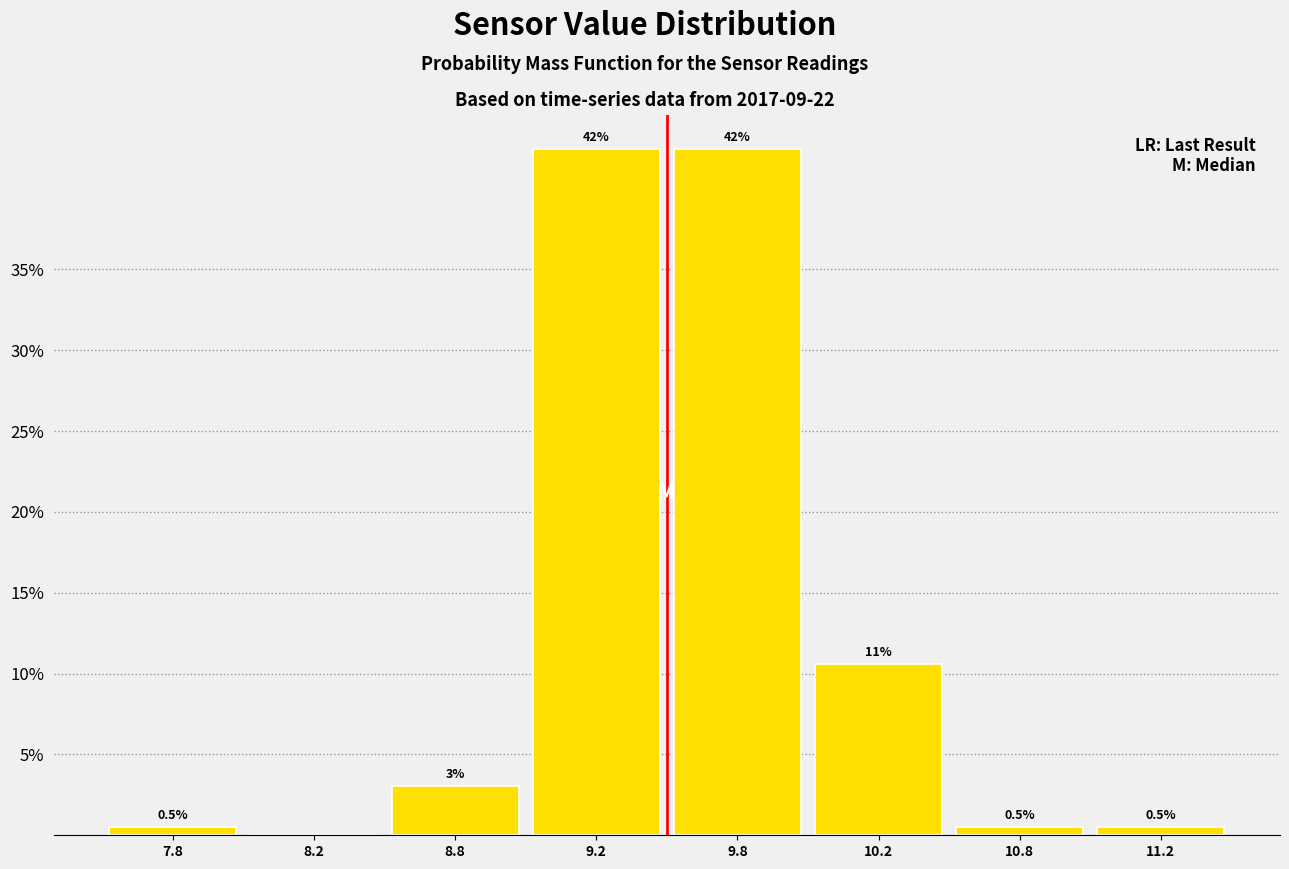

Reading left to right, transcribe all the data shown in this chart.

7.8=0.5	8.2=0.0	8.8=3.0	9.2=42.4	9.8=42.4	10.2=10.6	10.8=0.5	11.2=0.5